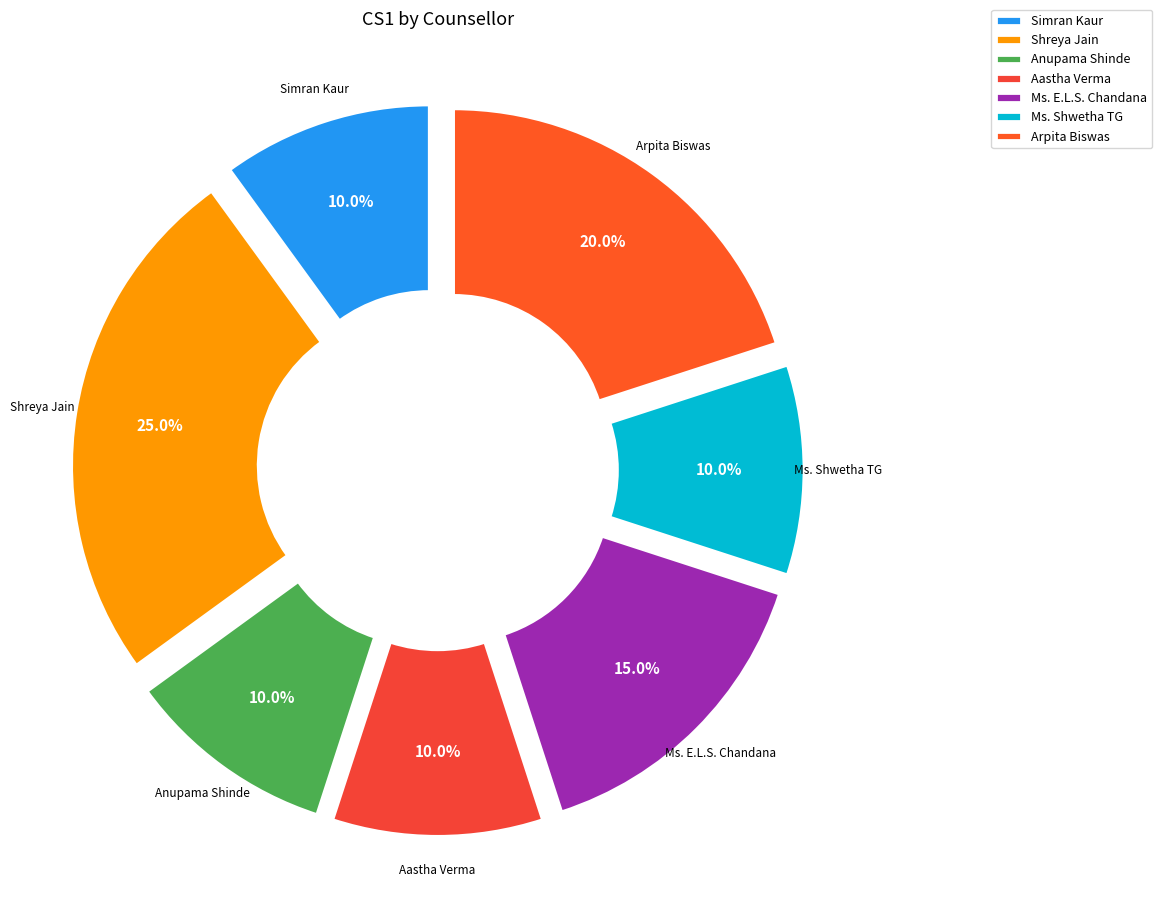

To the nearest percent, what portion does Ms. Shwetha TG represent?

10%